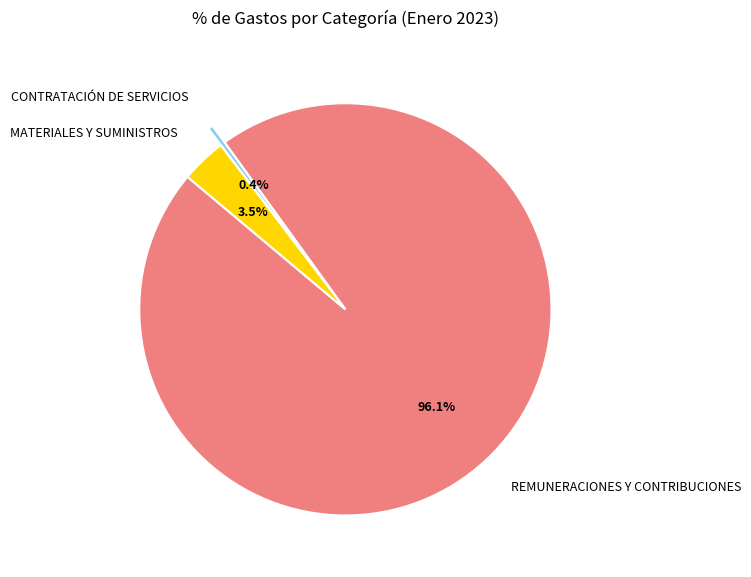

Rank the categories by value from lowest to highest.

CONTRATACIÓN DE SERVICIOS, MATERIALES Y SUMINISTROS, REMUNERACIONES Y CONTRIBUCIONES